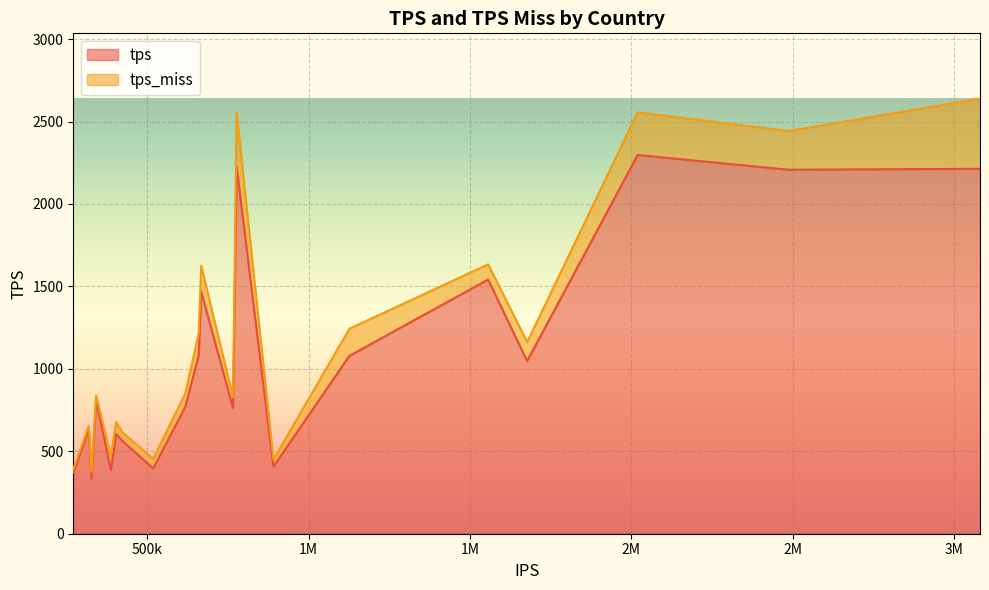

True or false: tps_miss and tps cross at least once.

False